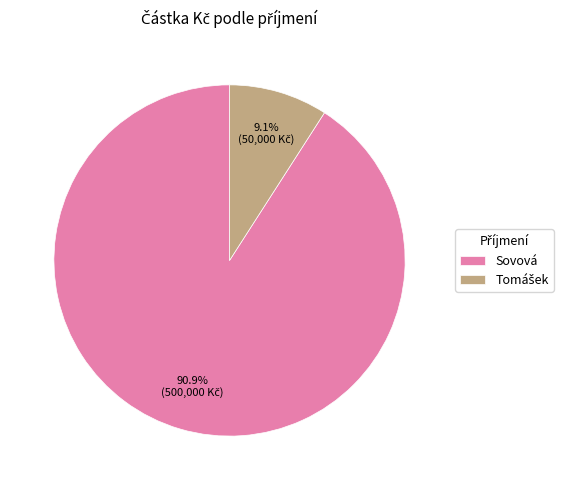

What portion of the pie excludes Sovová?

9.1%